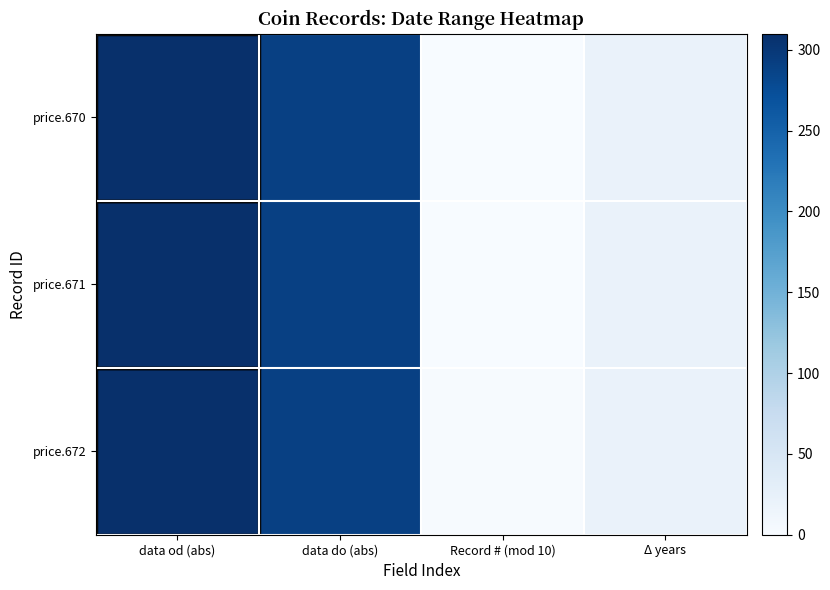

Reading left to right, what are all the values shown in this chart?

price.670: data od (abs)=310	data do (abs)=290	Record # (mod 10)=0	Δ years=20
price.671: data od (abs)=310	data do (abs)=290	Record # (mod 10)=1	Δ years=20
price.672: data od (abs)=310	data do (abs)=290	Record # (mod 10)=2	Δ years=20